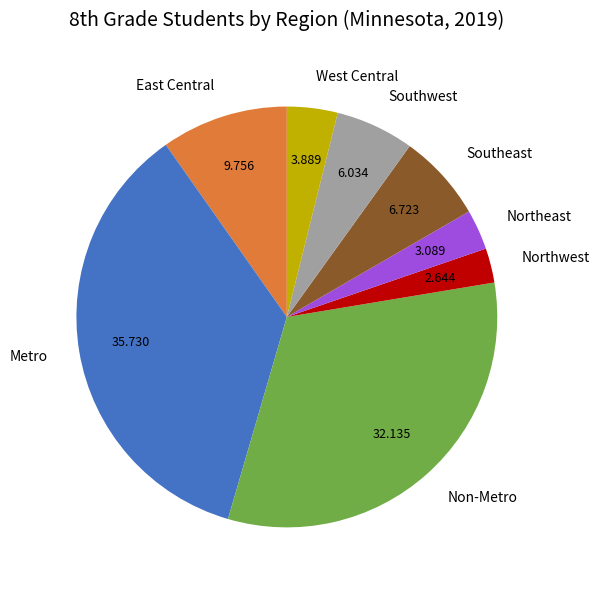

Is it true that Metro is 27% of the pie?

False